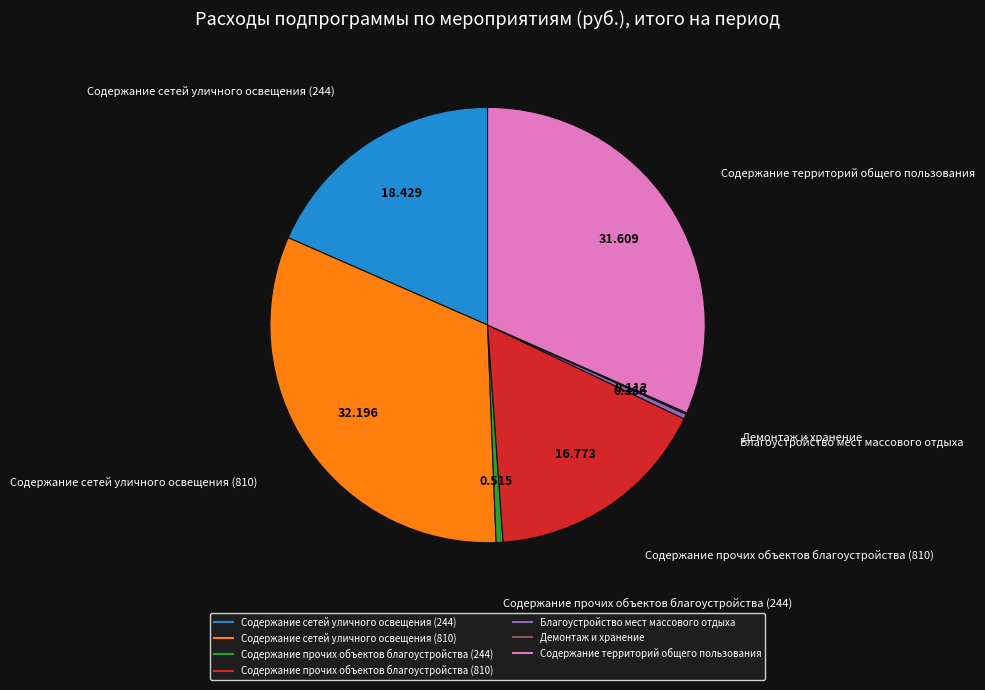

Which has a higher value, Содержание сетей уличного освещения (244) or Содержание территорий общего пользования?

Содержание территорий общего пользования